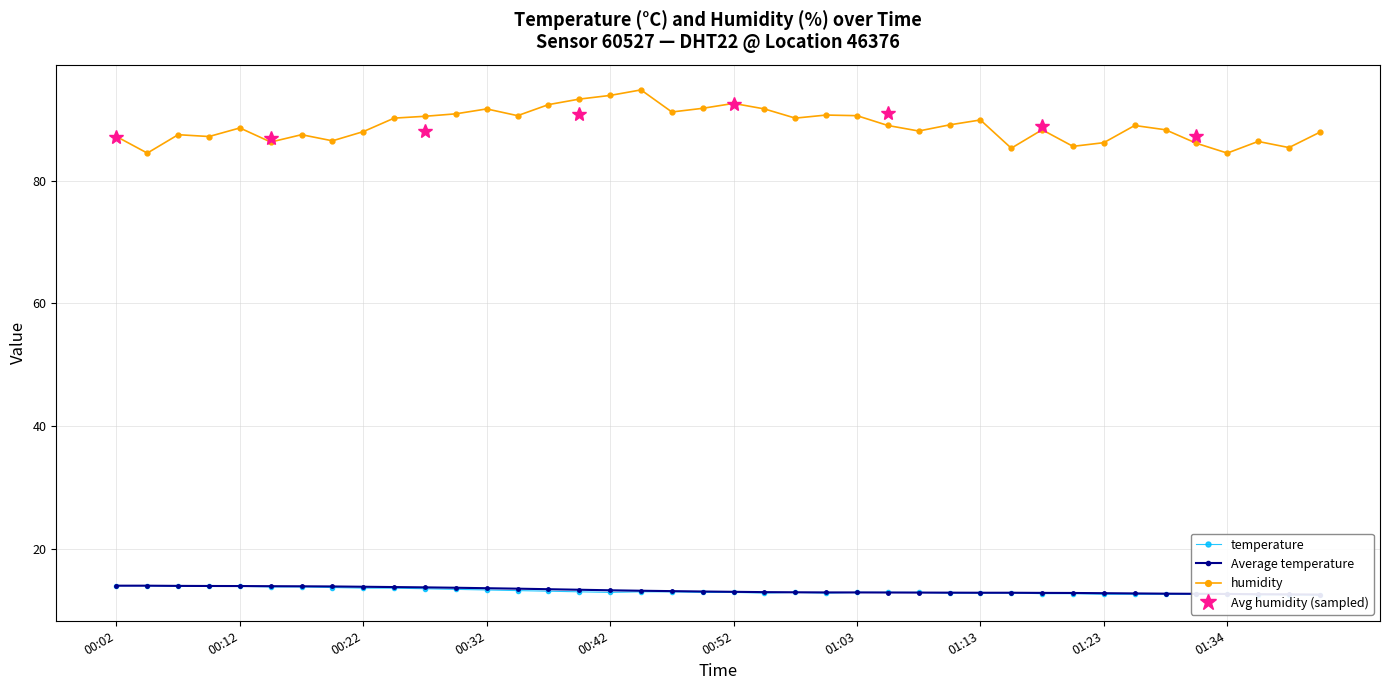

At which category is the sum across all series the highest?

00:44